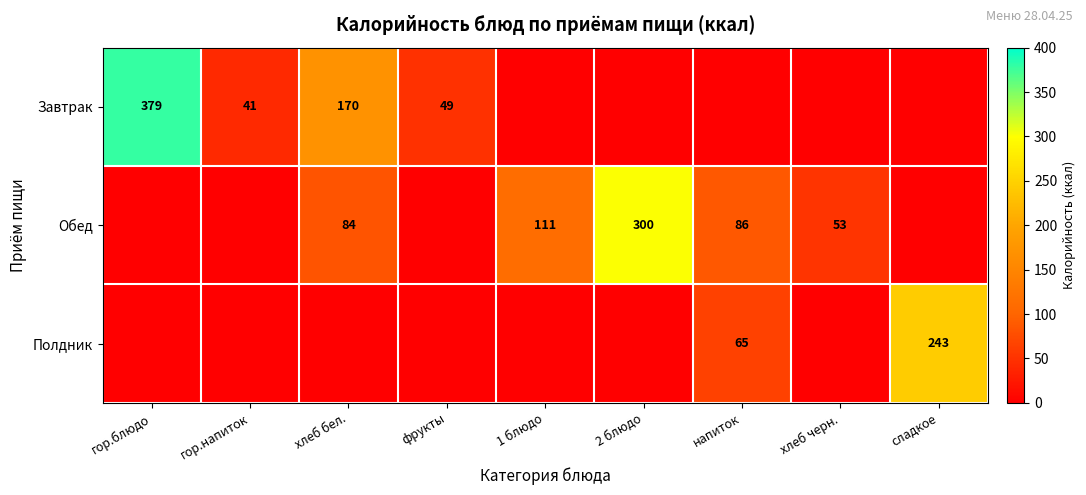

What is the total value across all series at 2 блюдо?

300